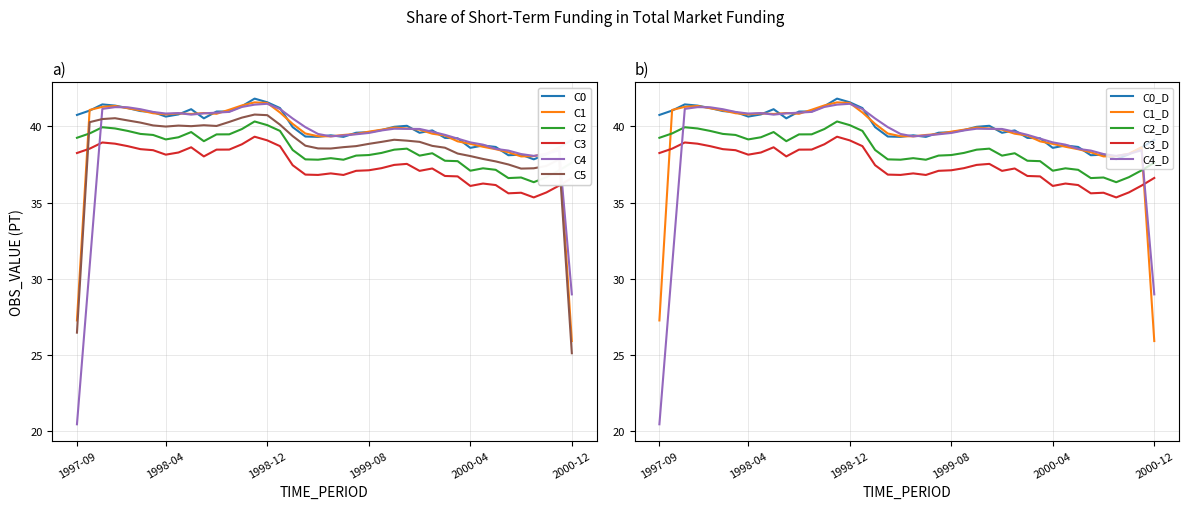

What is the label of the 12th point from the right?

2000-01